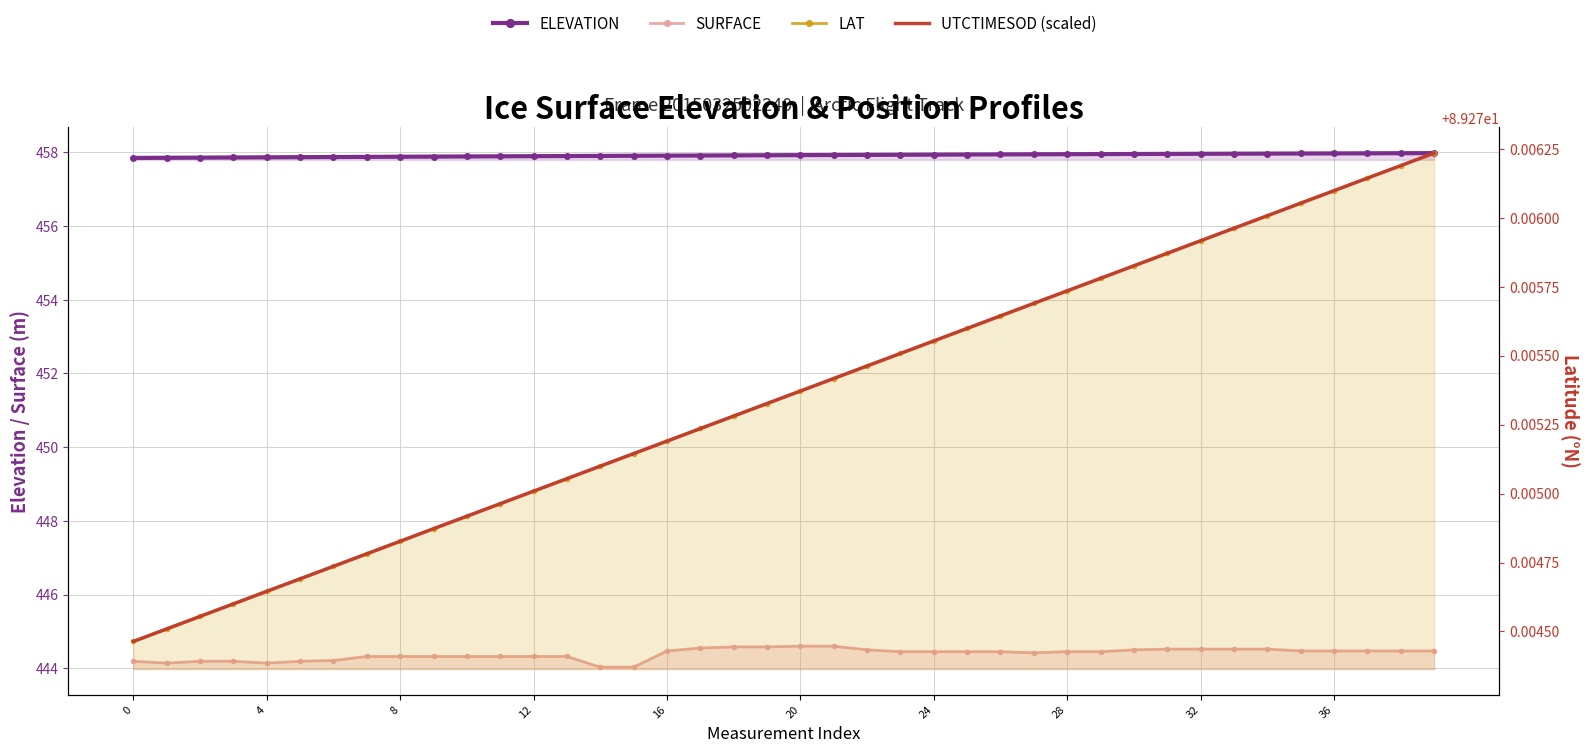

True or false: SURFACE and ELEVATION cross at least once.

False